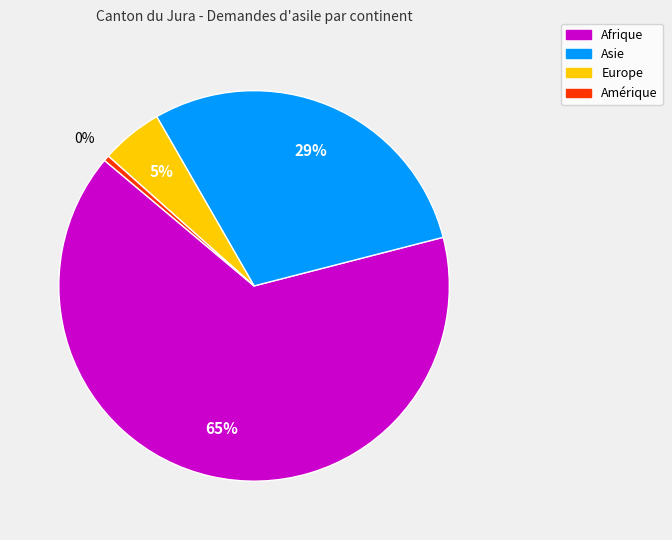

To the nearest percent, what is the combined percentage of Afrique and Amérique?

66%